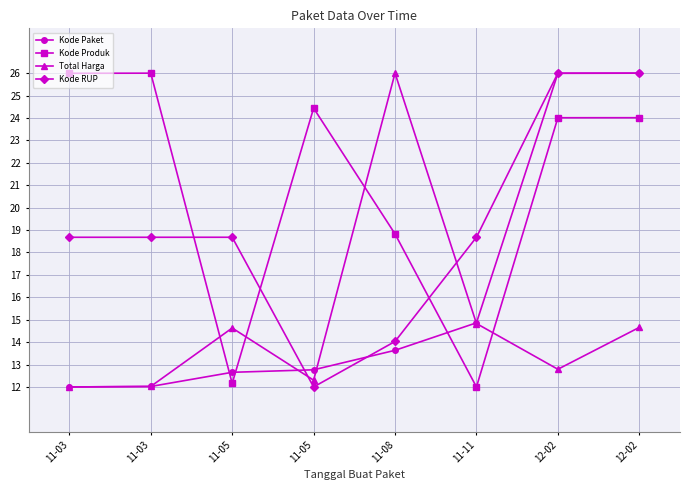

What is the total value across all series at 11-05?

58.1